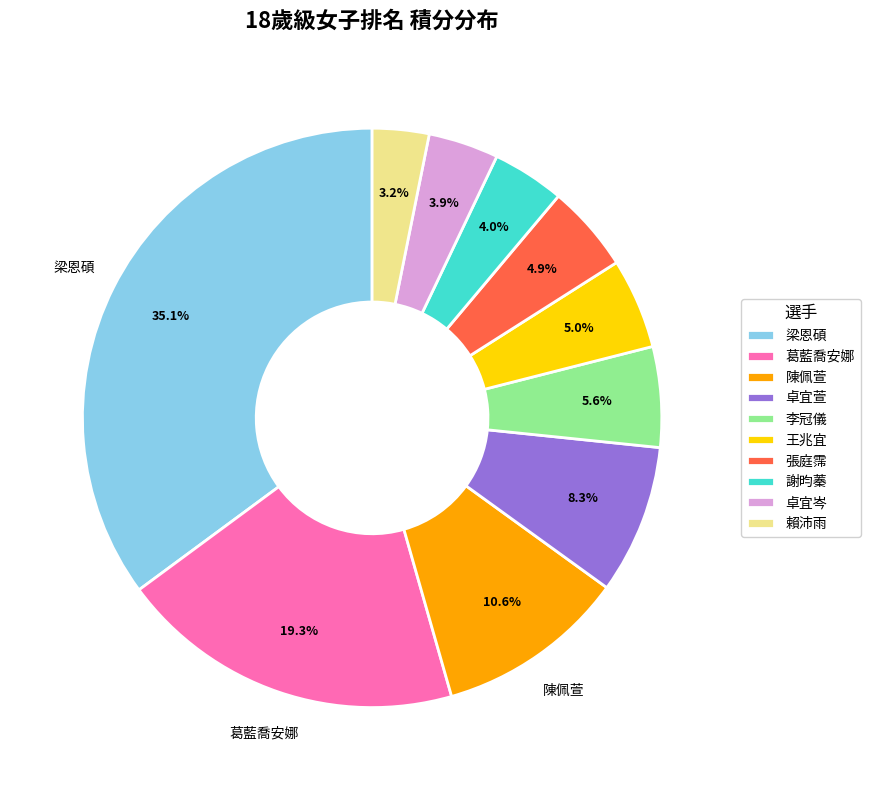

What is the total percentage of 李冠儀 and 葛藍喬安娜?

24.9%